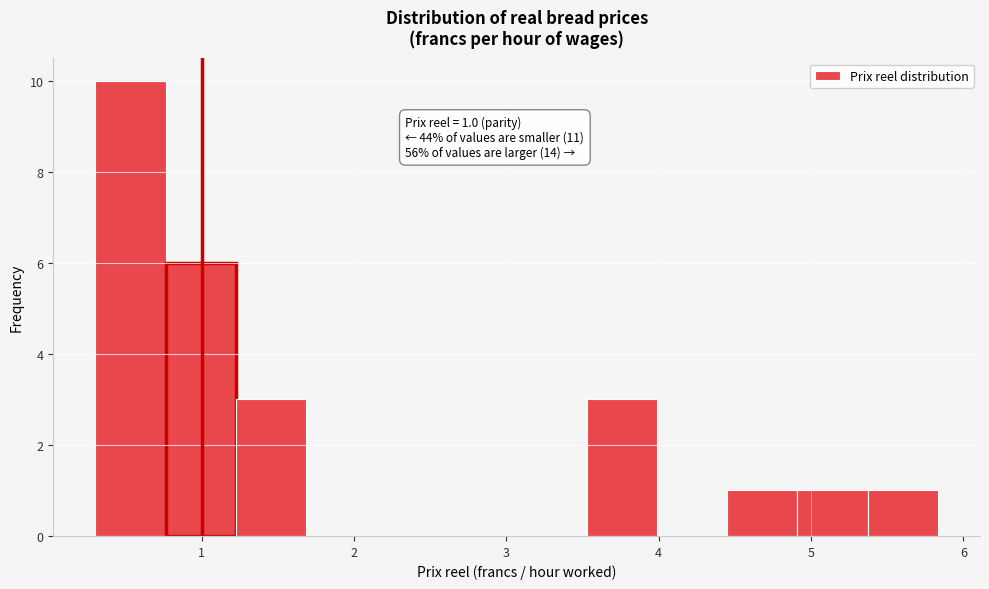

Which range on the x-axis has the tallest bar?

0.3 to 0.8